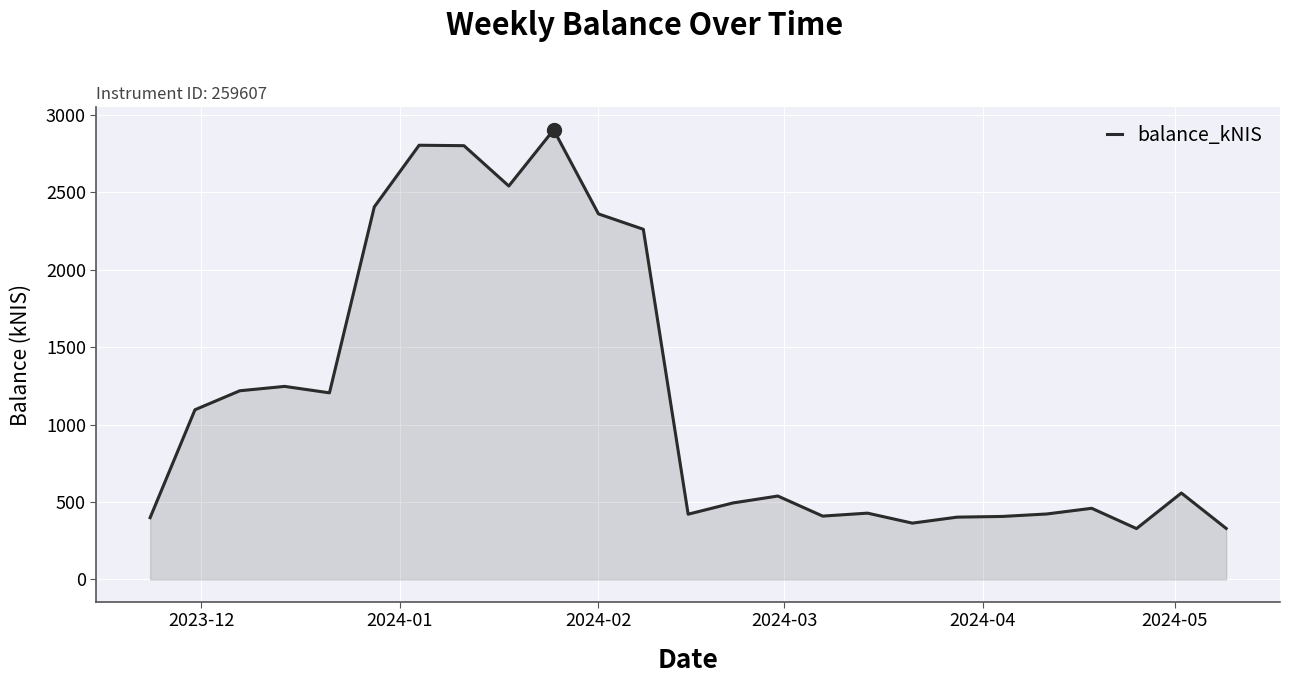

What is the difference between the maximum and minimum values?

2575.9